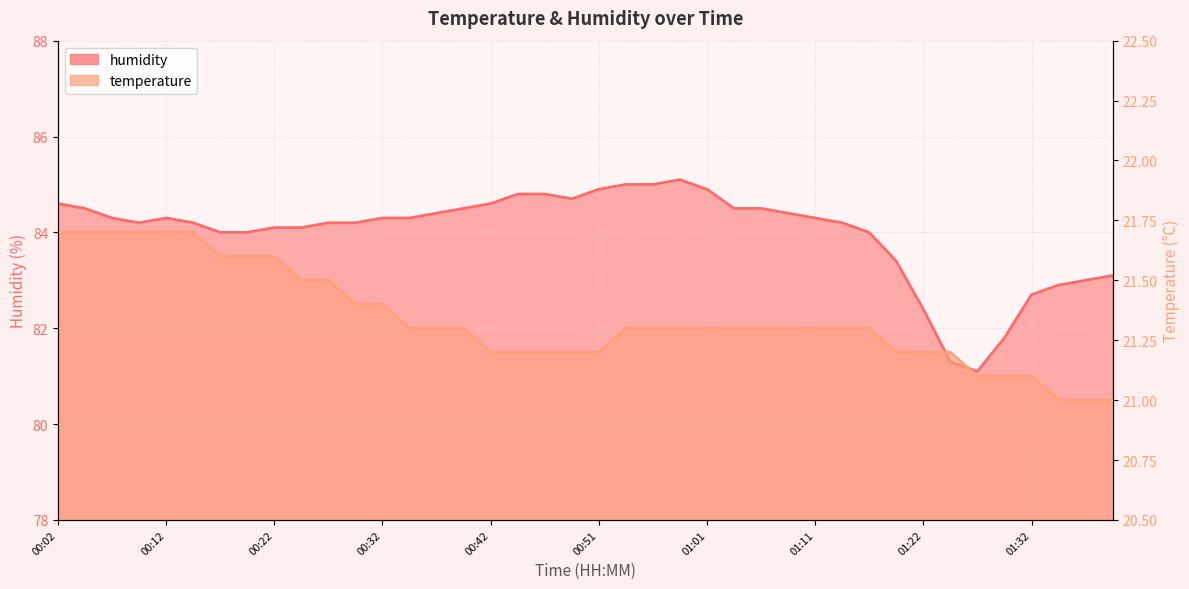

True or false: humidity and temperature intersect in this chart.

False